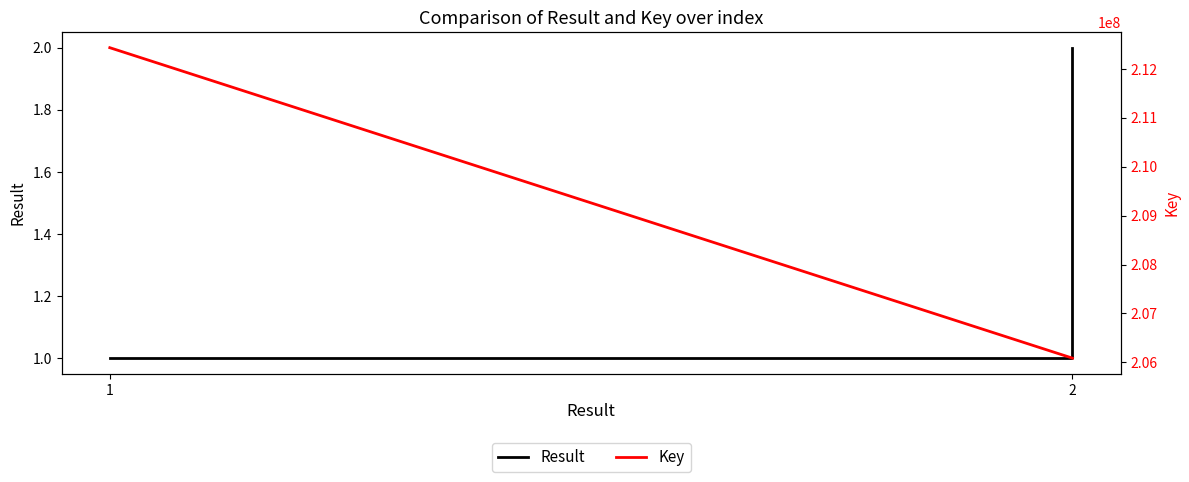

What is the average value of the Key series?

209260178